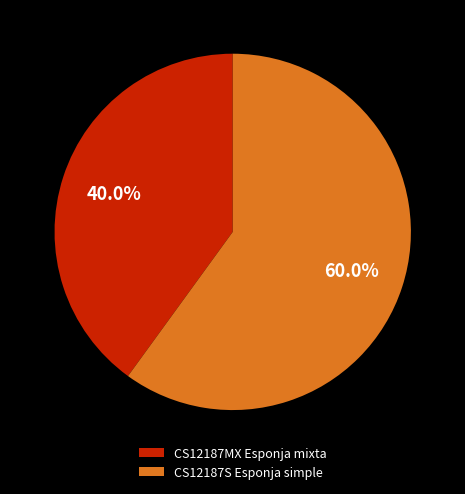

Is there a majority slice in this chart?

Yes